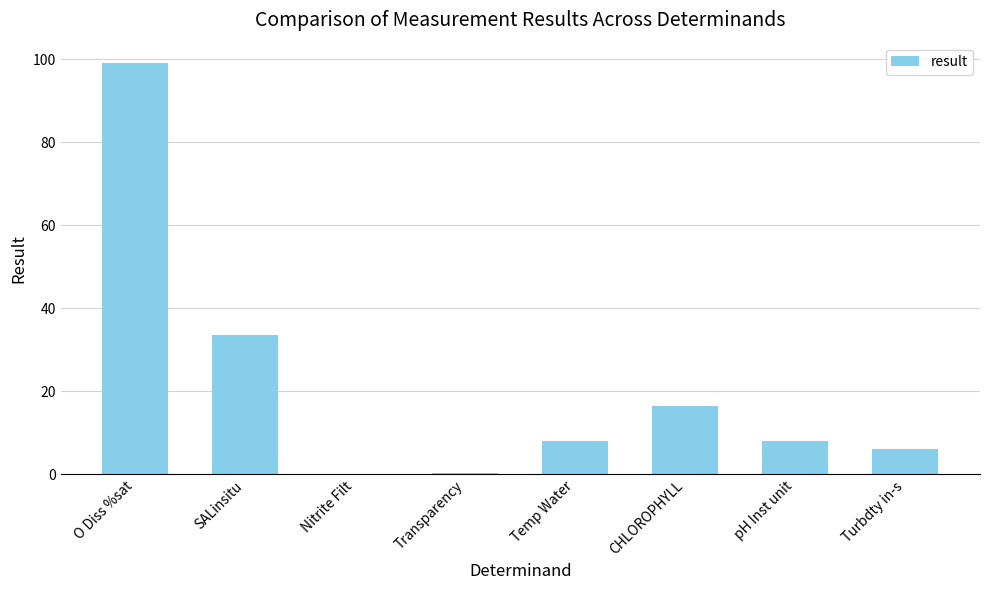

Read the value at O Diss %sat.

99.1